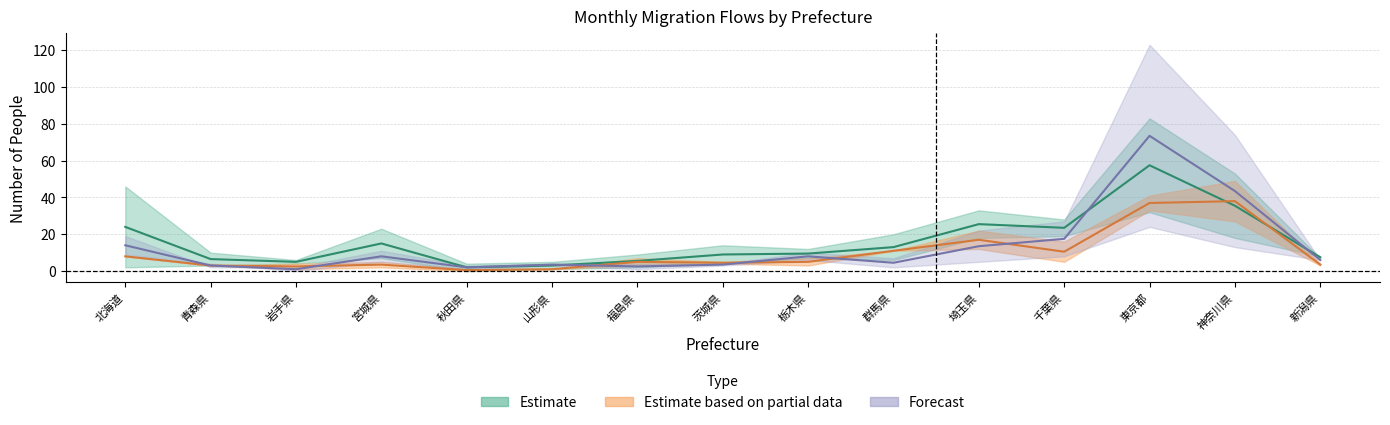

What is the label of the 4th point from the right?

千葉県